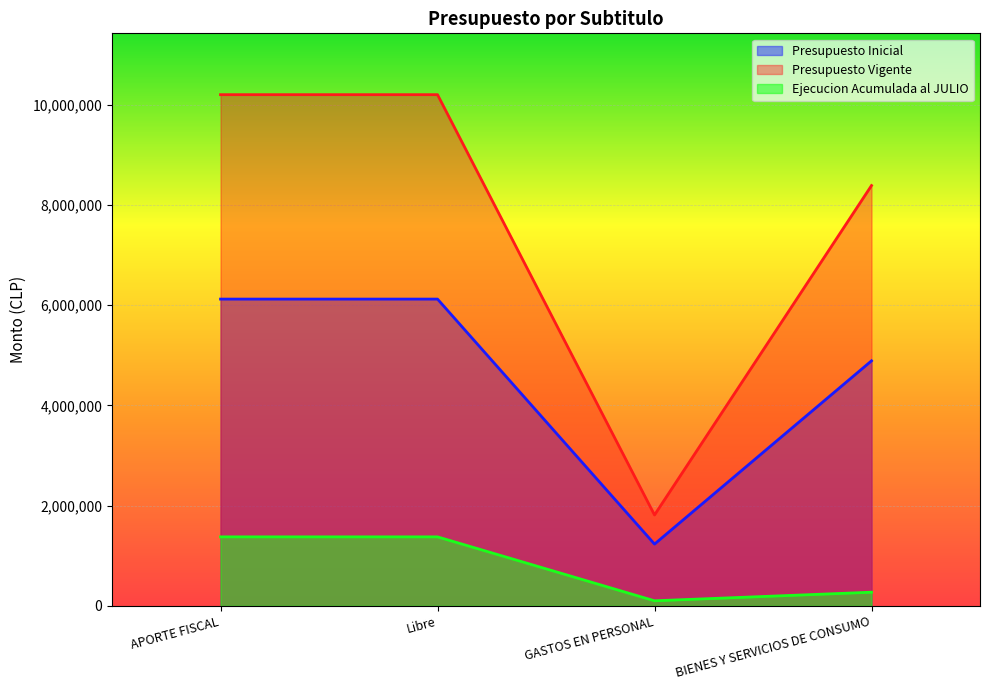

Which series changed the most between Libre and BIENES Y SERVICIOS DE CONSUMO?

Presupuesto Vigente